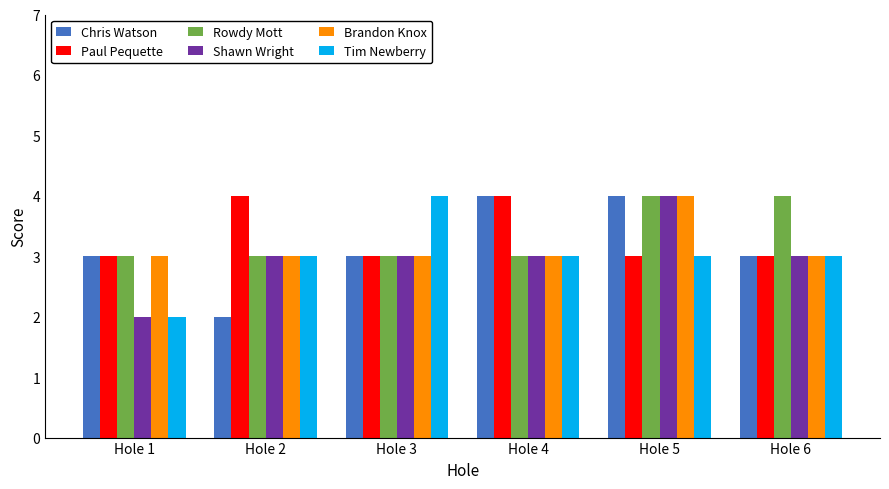

The value of Brandon Knox at Hole 3 is 3. True or false?

True